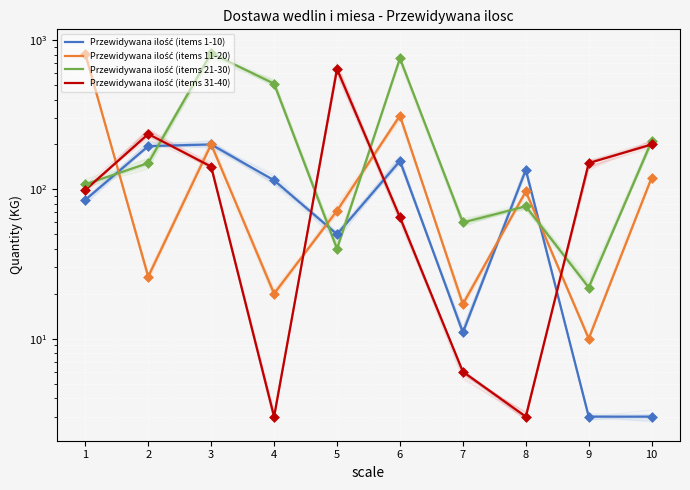

What are all the series names shown in the legend?

Przewidywana ilość (items 1-10), Przewidywana ilość (items 11-20), Przewidywana ilość (items 21-30), Przewidywana ilość (items 31-40)